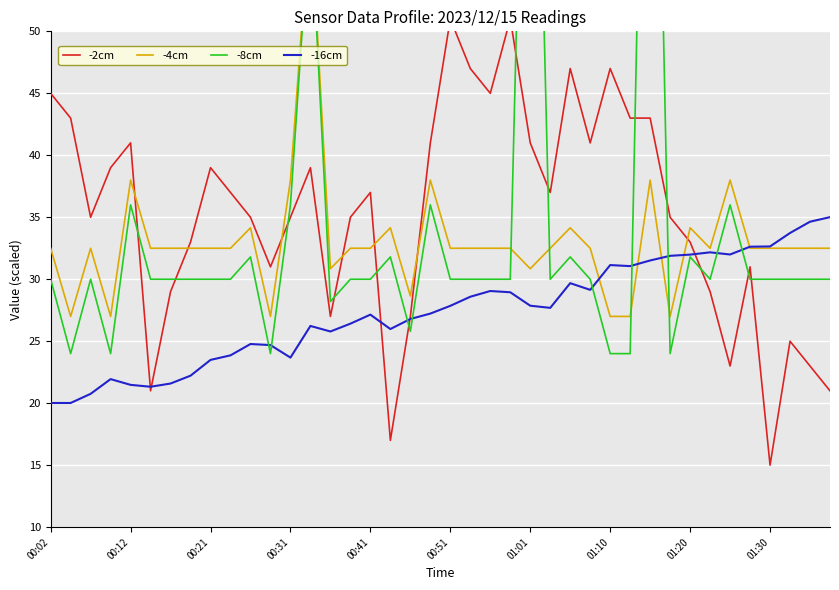

At which label is -8cm closest to 63?

13